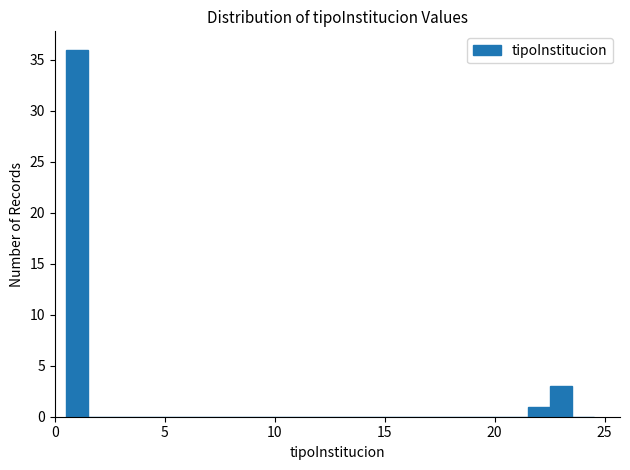

Read against the x-axis, roughly where is the centre of the tallest bar?

1.0